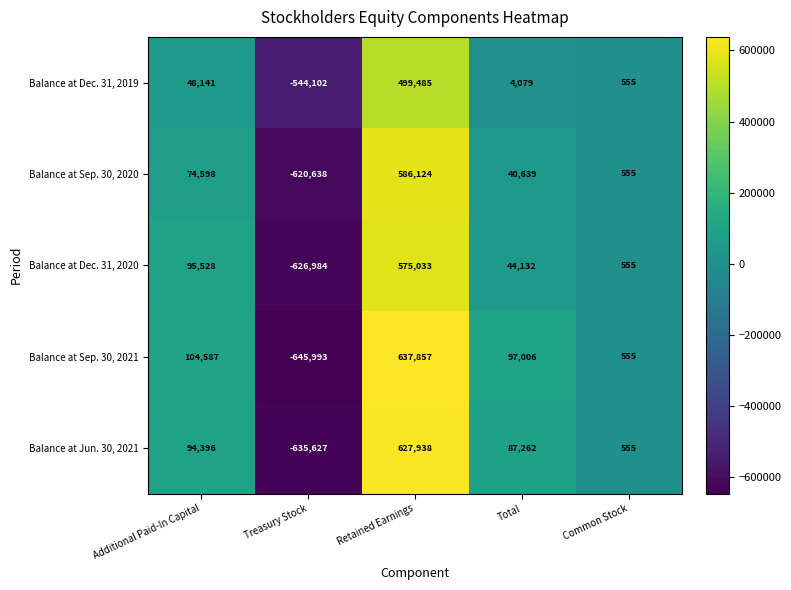

What is the total value across all series at Treasury Stock?

-3073344